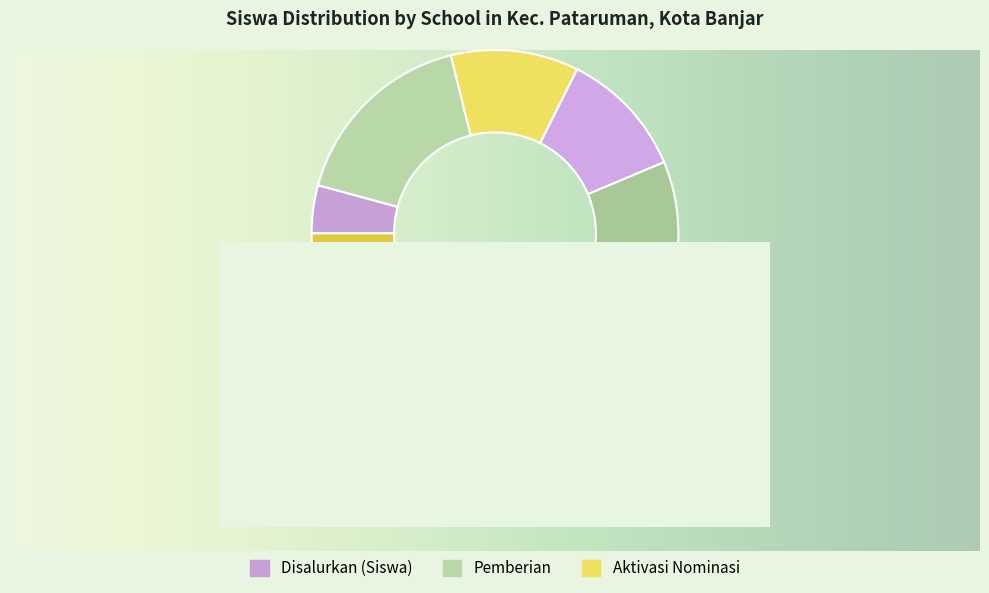

To the nearest percent, what is the combined percentage of SD NEGERI 10 HEGARSARI and SD NEGERI 2 SUKAMUKTI?

8%